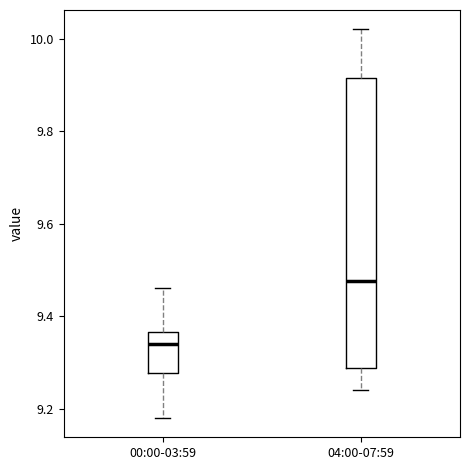

Which box is the tallest, from its lower edge to its upper edge?

04:00-07:59